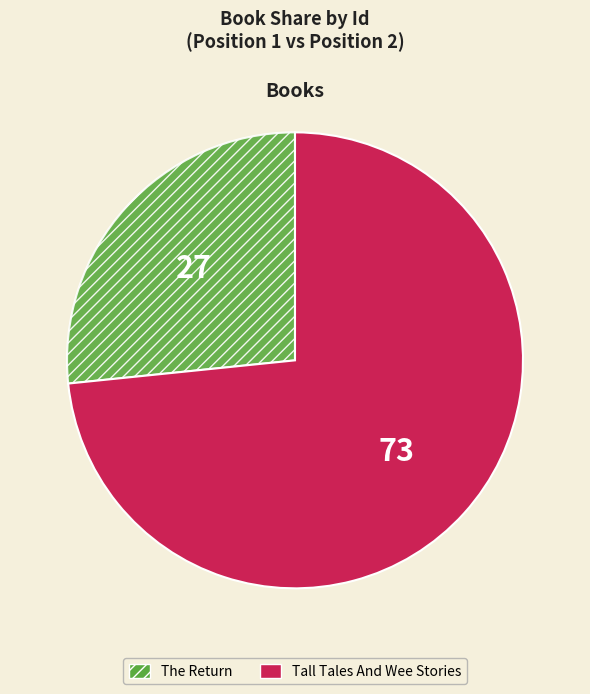

What is the smallest slice in the pie chart?

The Return